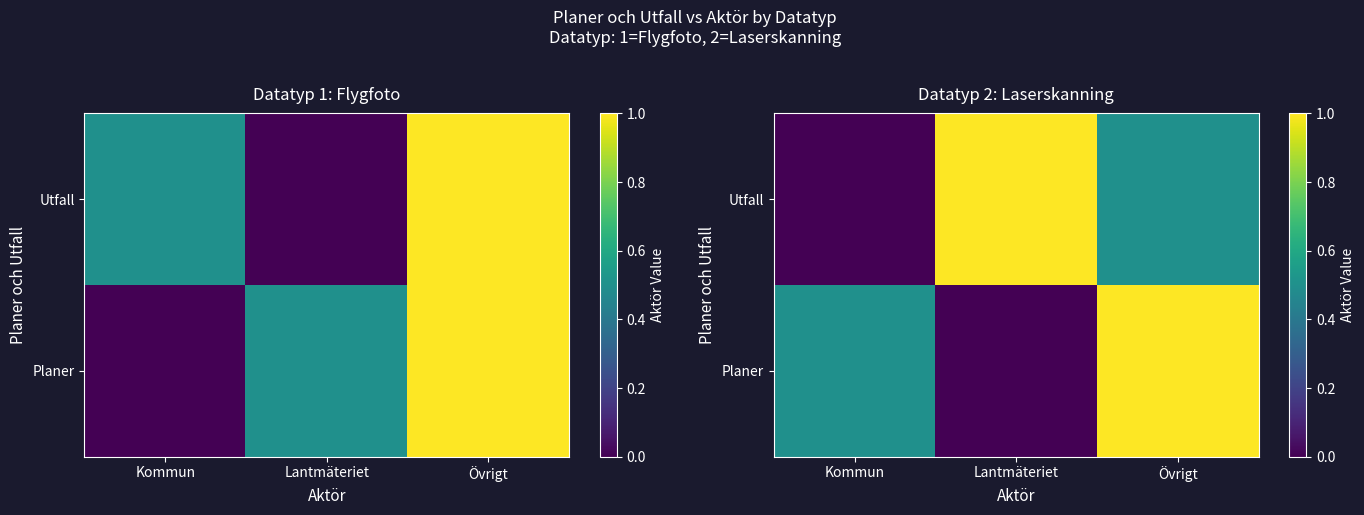

Is it true that Utfall equals 0.0 at Kommun?

True